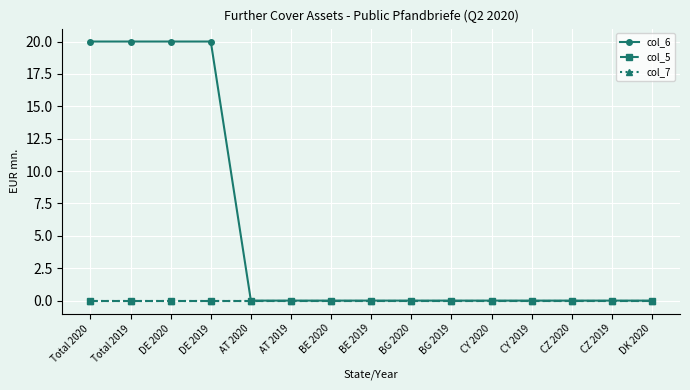

Does the chart have visible grid lines?

Yes